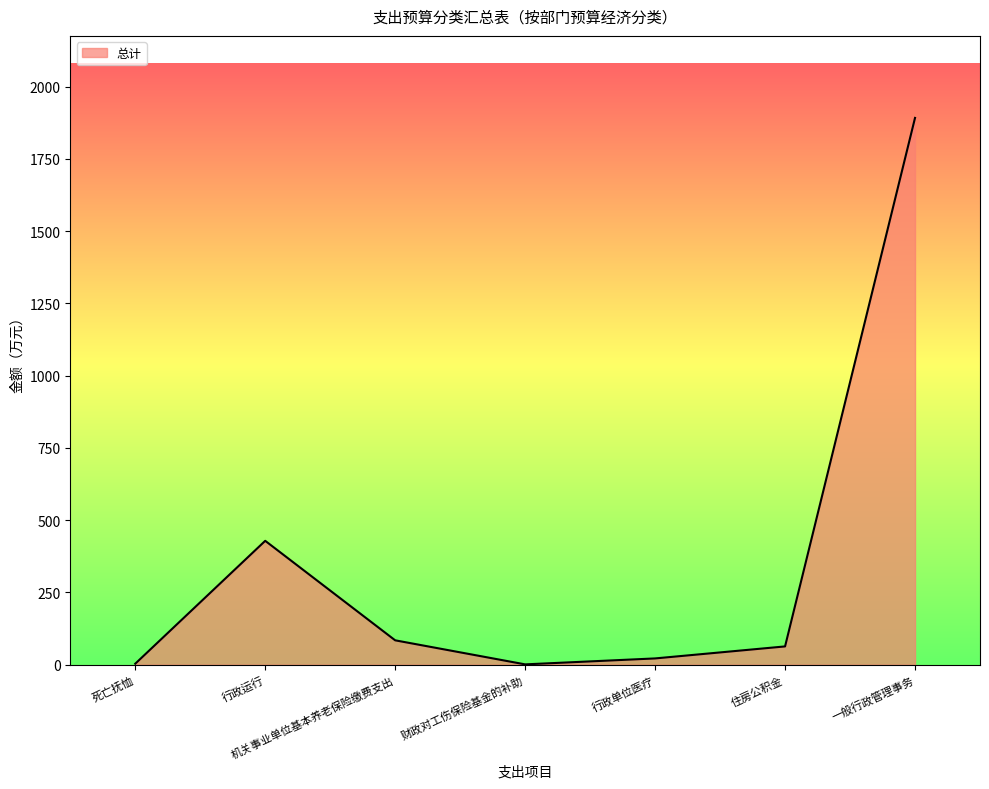

What is the average value?

356.4